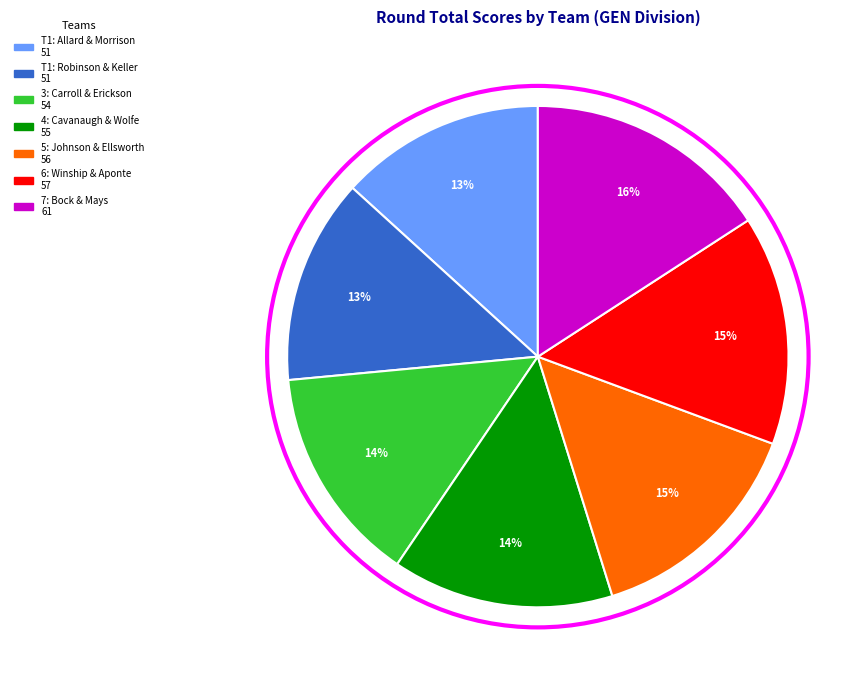

How many segments does this pie chart have?

7